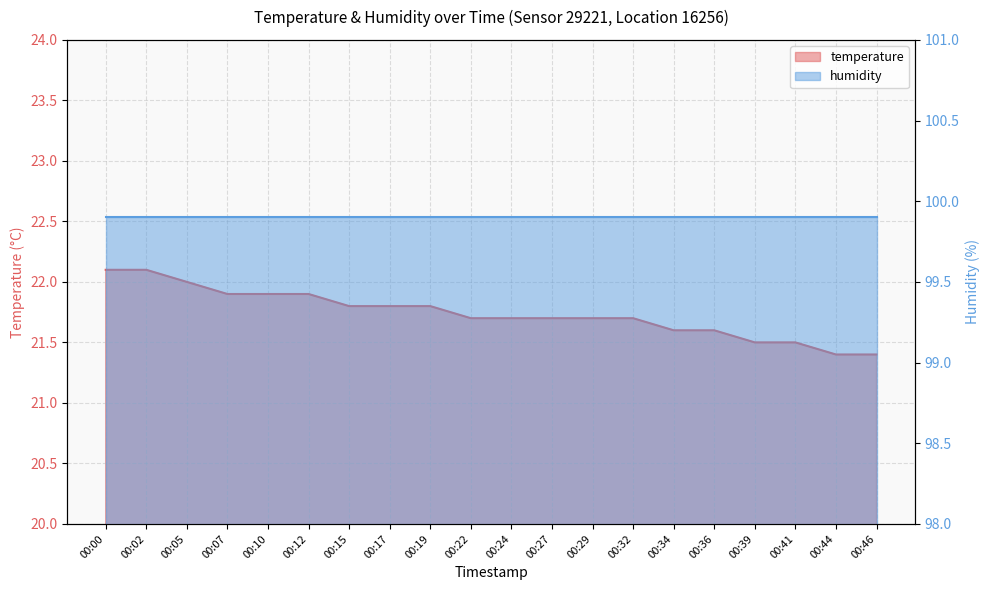

Reading right to left, list all the values displayed in this chart.

21.4	21.4	21.5	21.5	21.6	21.6	21.7	21.7	21.7	21.7	21.7	21.8	21.8	21.8	21.9	21.9	21.9	22.0	22.1	22.1